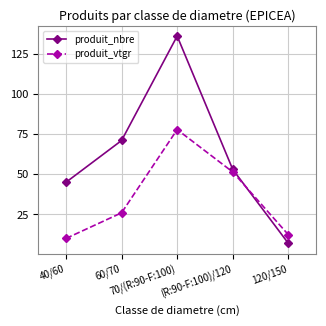

What is the value of the produit_vtgr point at the 5th from the left?

12.4